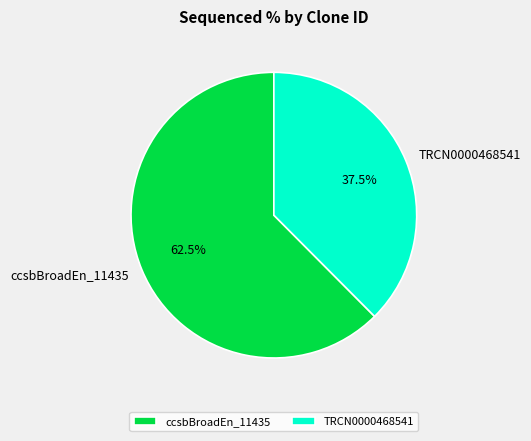

Rank the categories by value from highest to lowest.

ccsbBroadEn_11435, TRCN0000468541